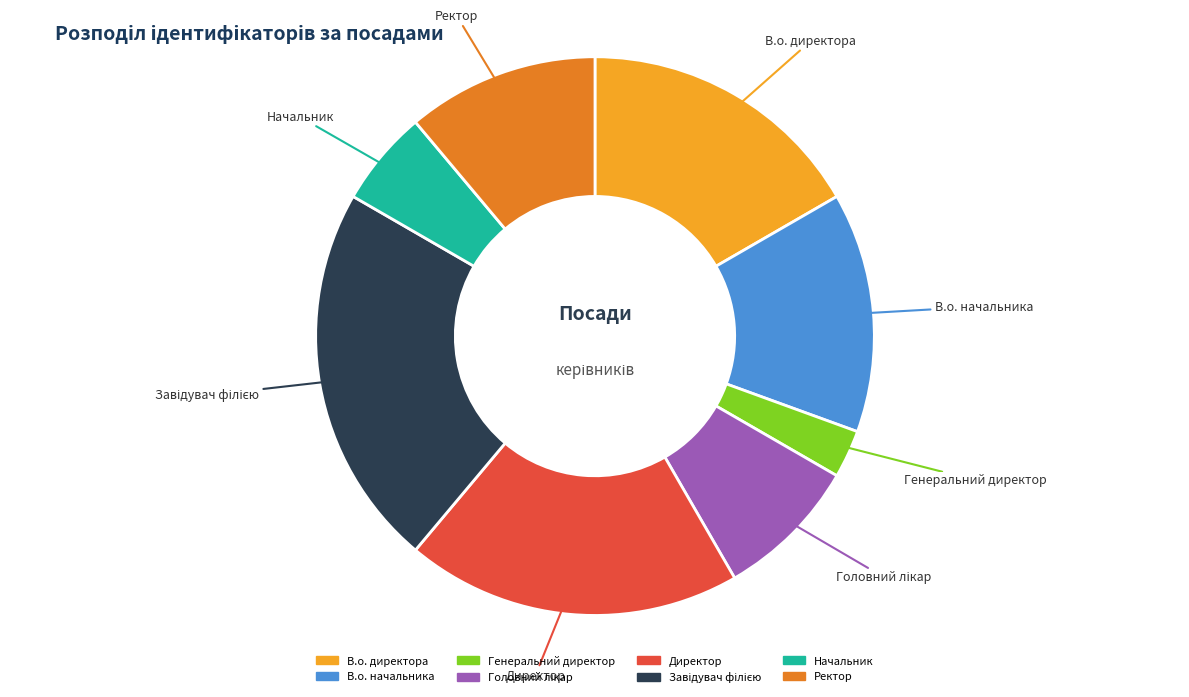

To the nearest percent, what percentage of the pie is В.о. директора?

17%